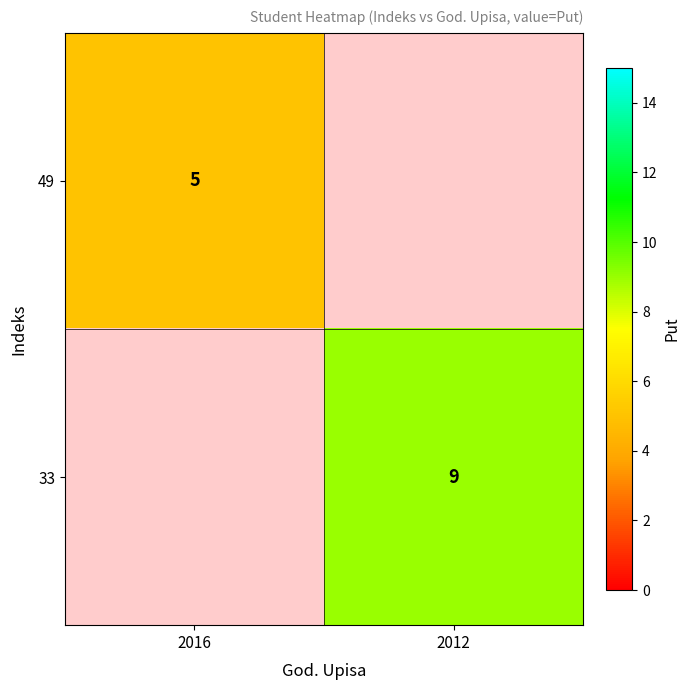

How many distinct data groups are displayed?

2